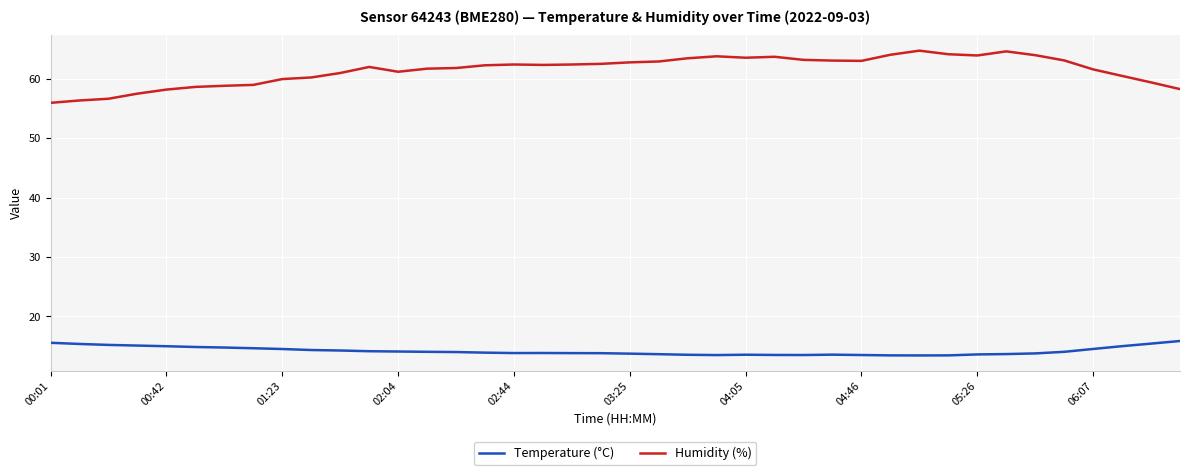

What is the maximum value shown in the chart?

64.7